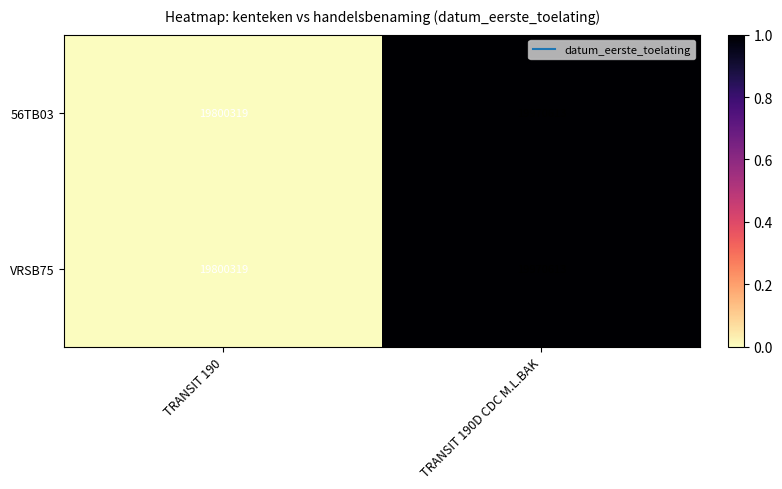

Where is VRSB75 nearest to the value 19885466?

TRANSIT 190